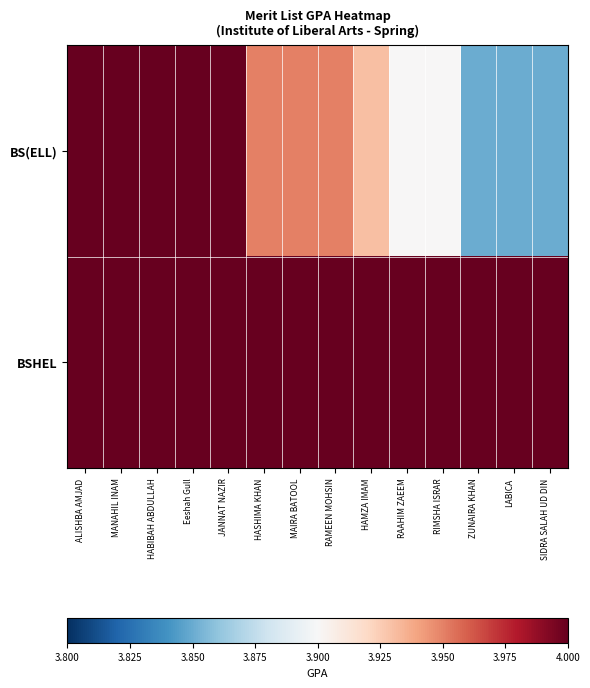

Rank the series at LABICA from highest to lowest value.

BSHEL, BS(ELL)